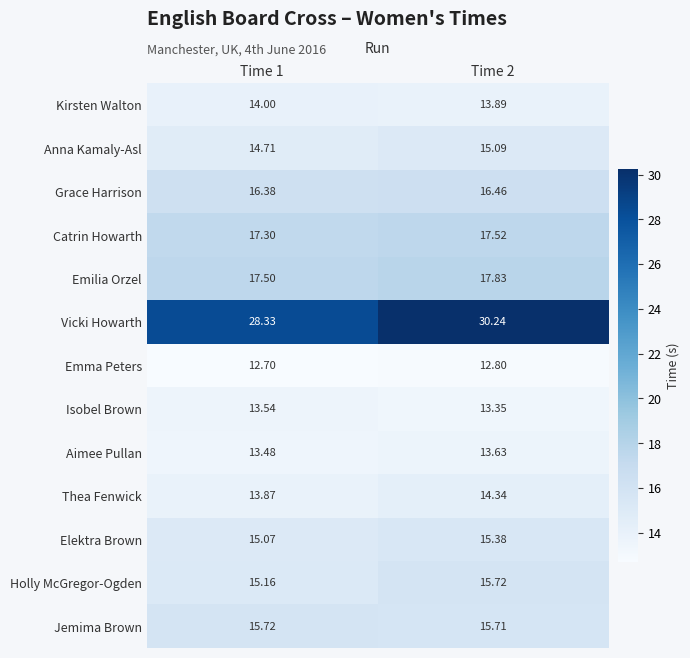

At Time 2, list the series in order from largest to smallest.

Vicki Howarth, Emilia Orzel, Catrin Howarth, Grace Harrison, Holly McGregor-Ogden, Jemima Brown, Elektra Brown, Anna Kamaly-Asl, Thea Fenwick, Kirsten Walton, Aimee Pullan, Isobel Brown, Emma Peters